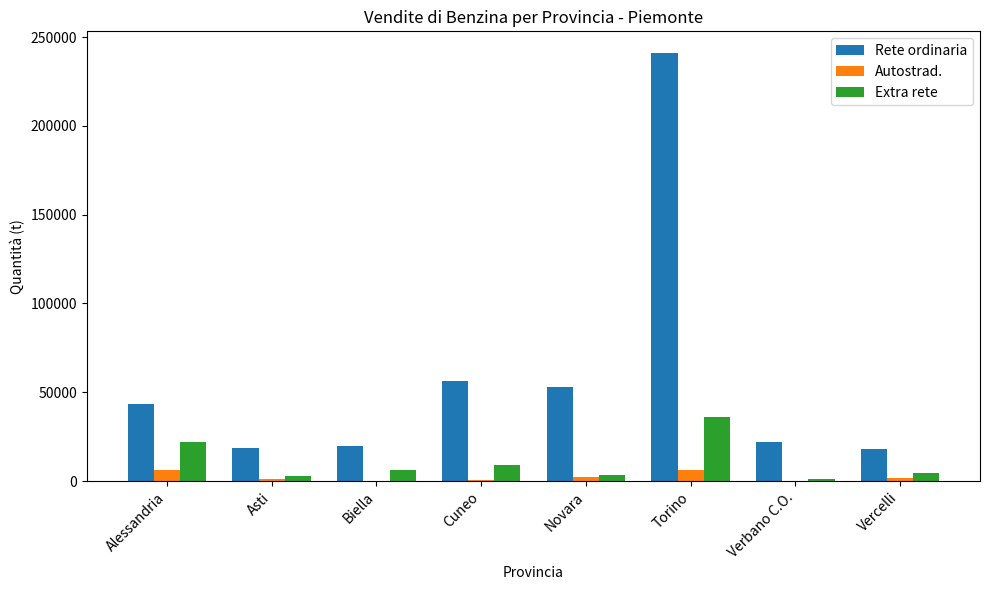

Which series changed the most between Alessandria and Biella?

Rete ordinaria